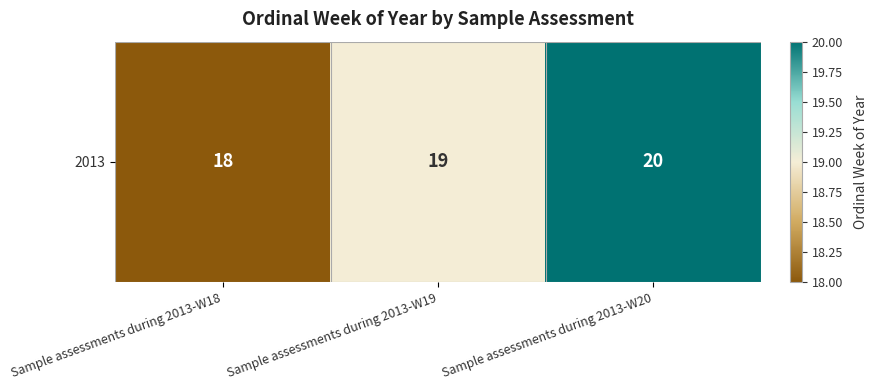

How many data points does each series have?

3